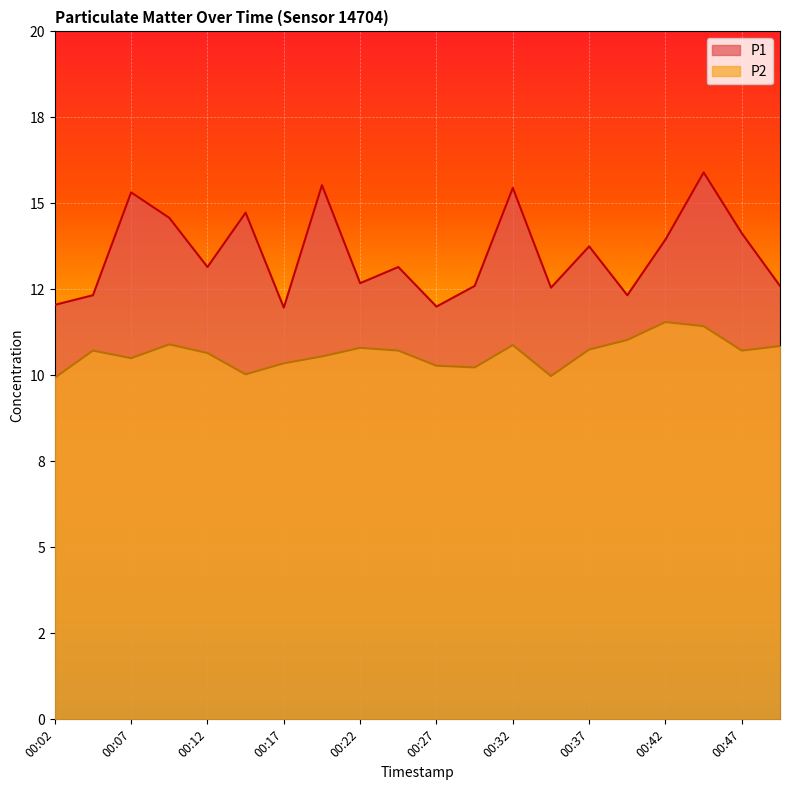

Read the P2 value at 00:17.

10.3